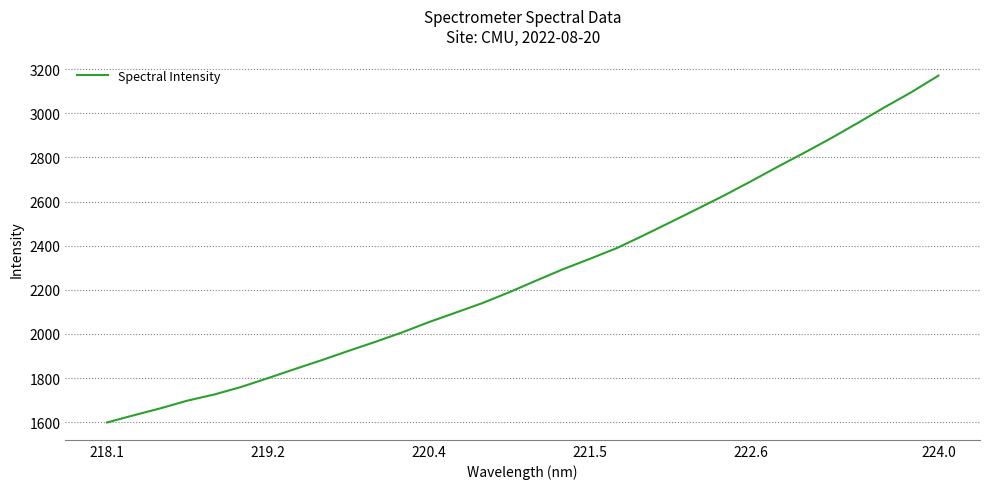

What is the maximum value shown in the chart?

3171.1